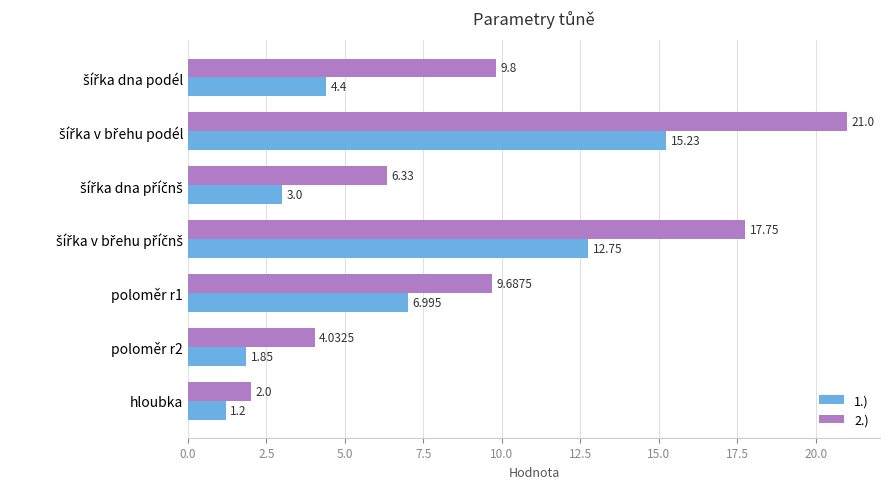

Rank the series by their maximum value, from lowest to highest.

1.), 2.)